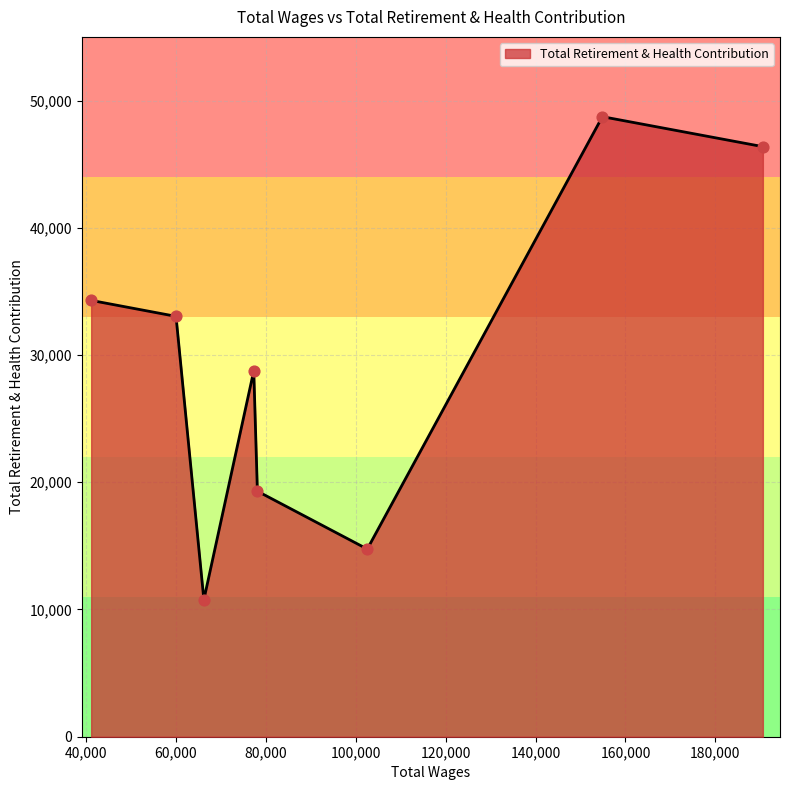

True or false: the data has more than 0 interior local peaks.

True